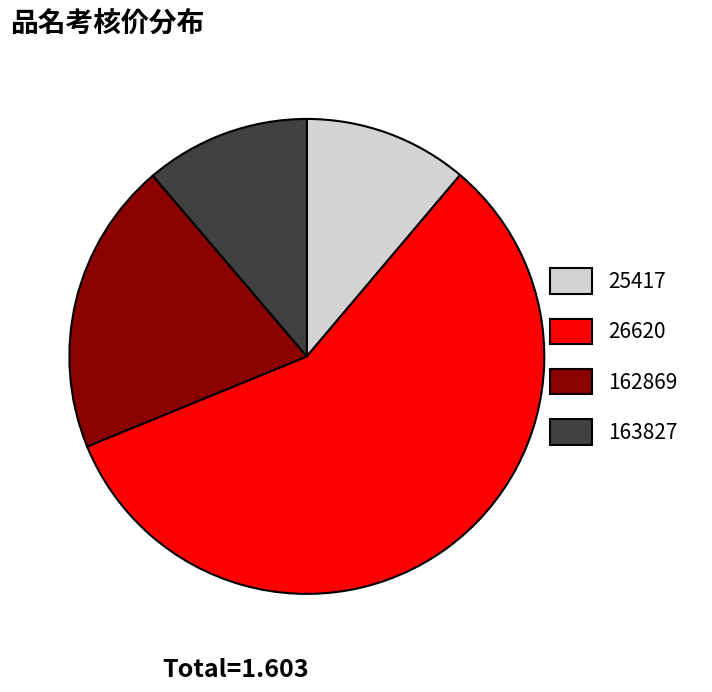

Which slice is the largest?

26620